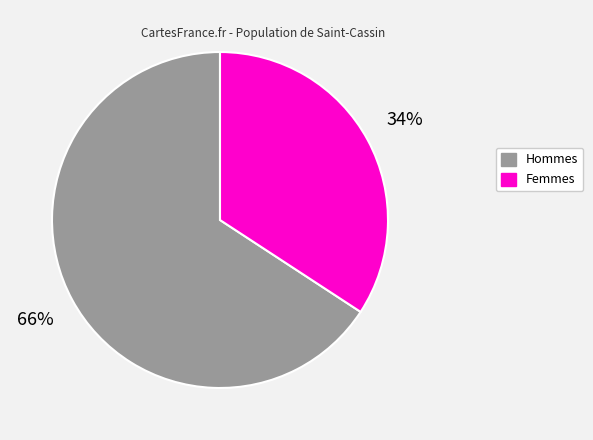

Does any single category account for the majority?

Yes